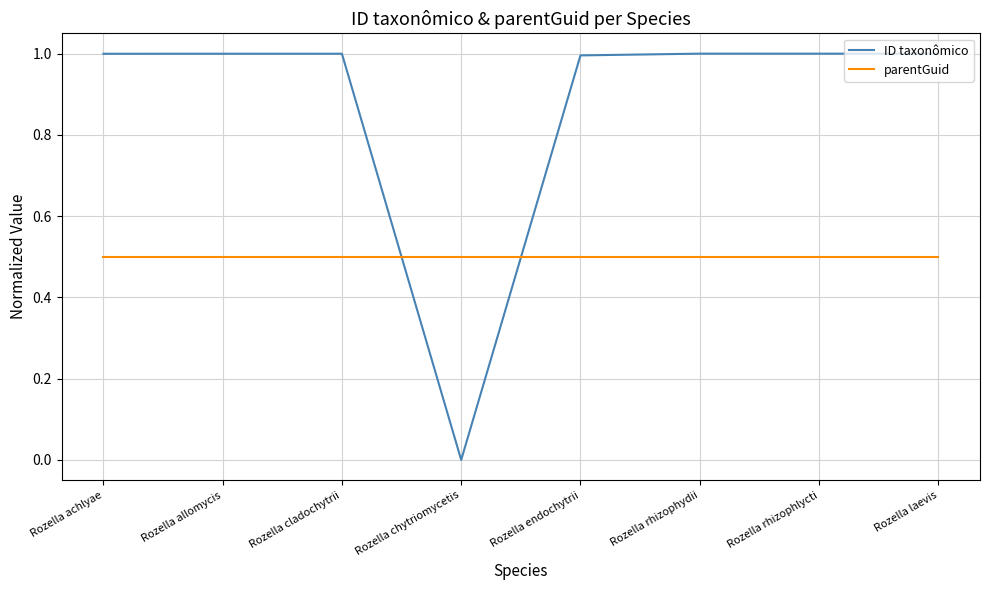

True or false: parentGuid and ID taxonômico intersect in this chart.

True